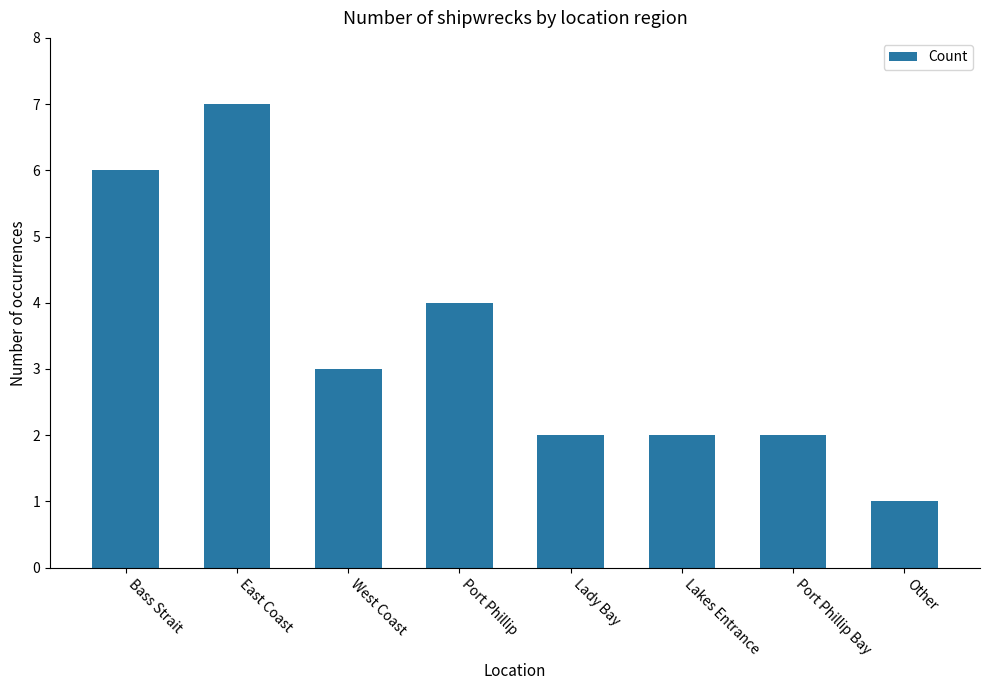

What is the sum of the values at Port Phillip Bay and Bass Strait?

8